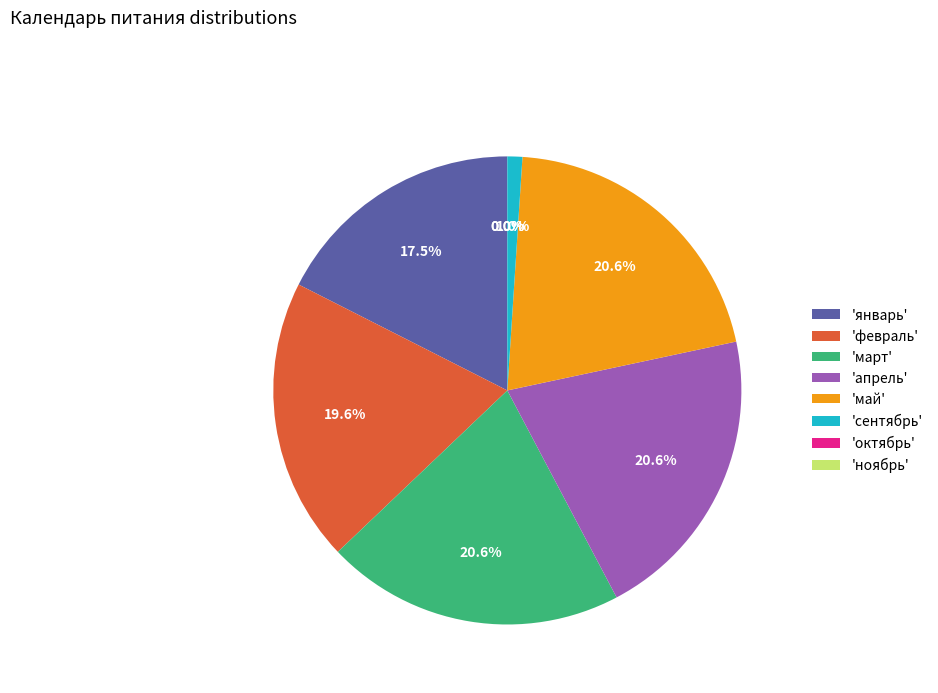

Which slice is the smallest?

октябрь